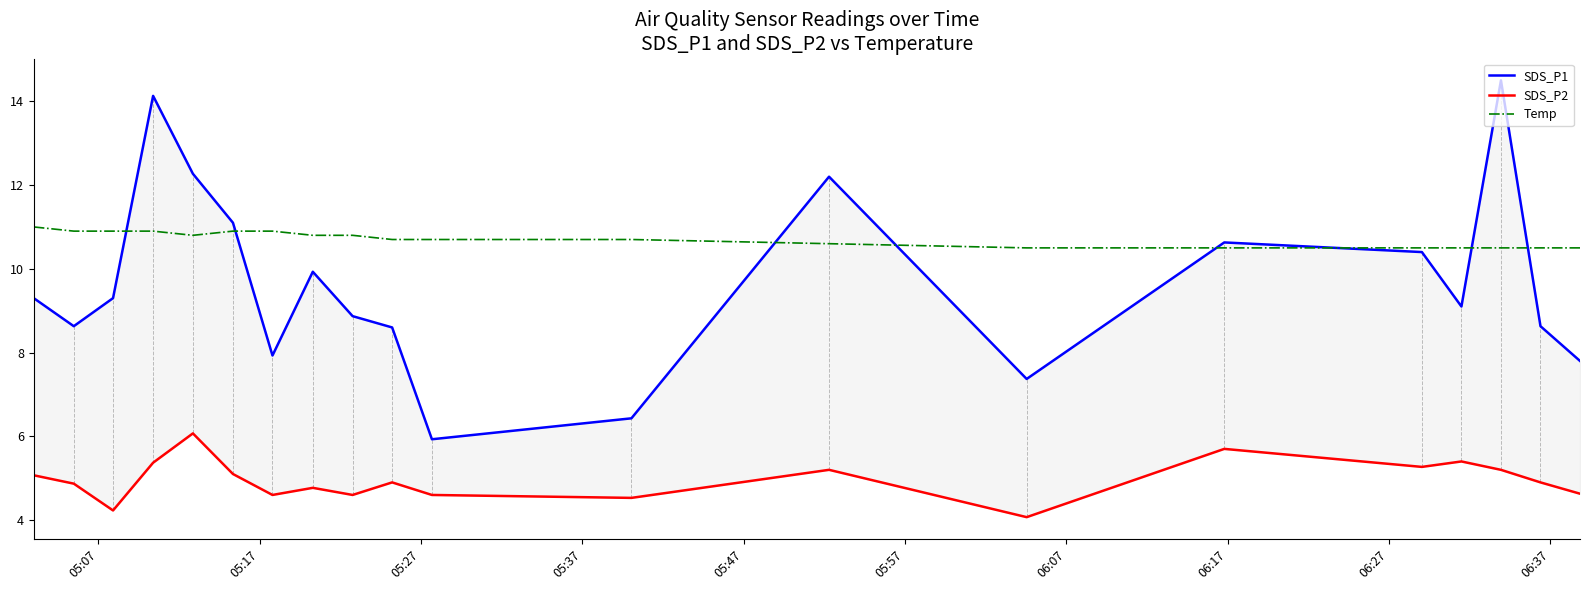

What is the difference between the maximum and minimum values in the SDS_P2 series?

2.0